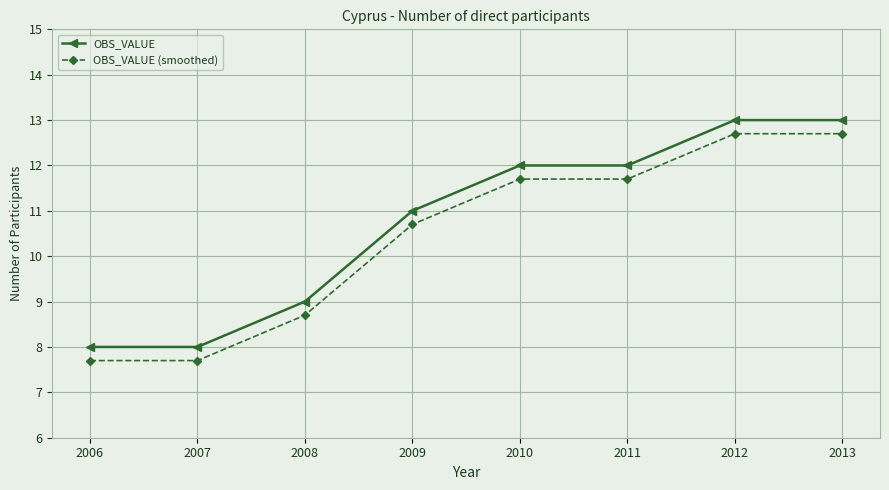

What is the maximum value for OBS_VALUE (smoothed)?

12.7